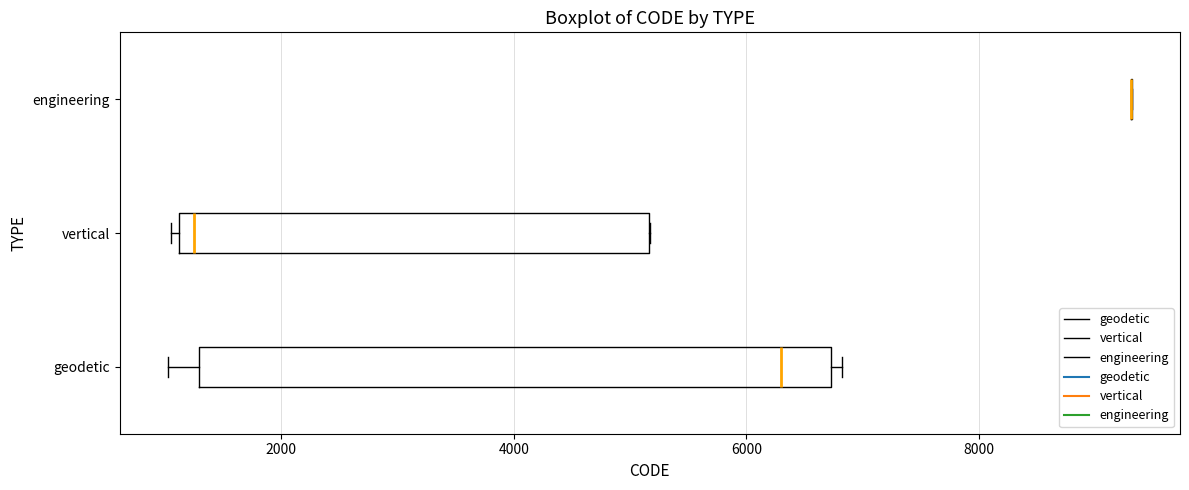

Reading bottom to top, transcribe this box plot: for each box, give where its median line is, the range the box spans, and where its two whiskers end, as read against the x-axis. The values are not printed on the chart, so give them approximately, as read against the axis.

geodetic: median 6400, box 1200 to 6800, whiskers 1000 to 6800 (just right of the box's right edge)
vertical: median 1200 (just right of the box's left edge), box 1200 to 5200, whiskers 1000 to 5200
engineering: box collapsed to a line at 9400, whiskers 9400 to 9400